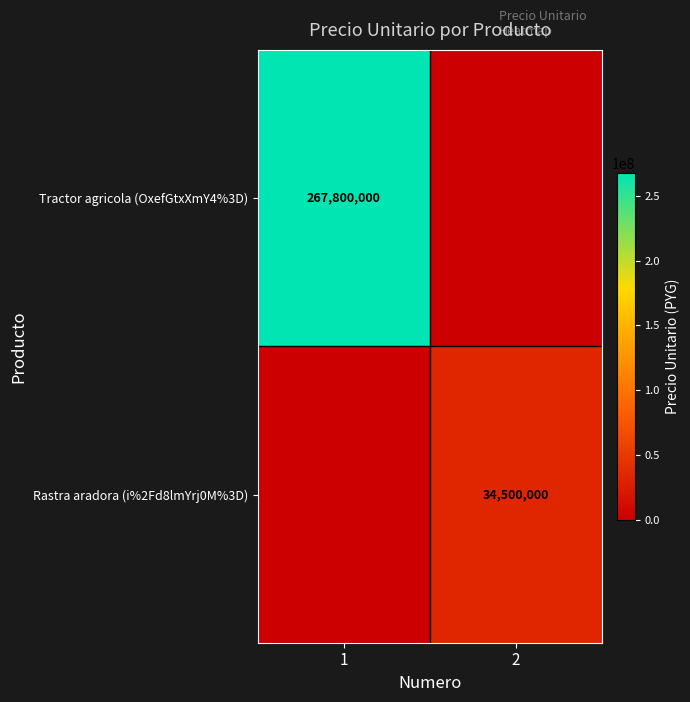

The value of Rastra aradora (i%2Fd8lmYrj0M%3D) at 2 is 15500750. True or false?

False